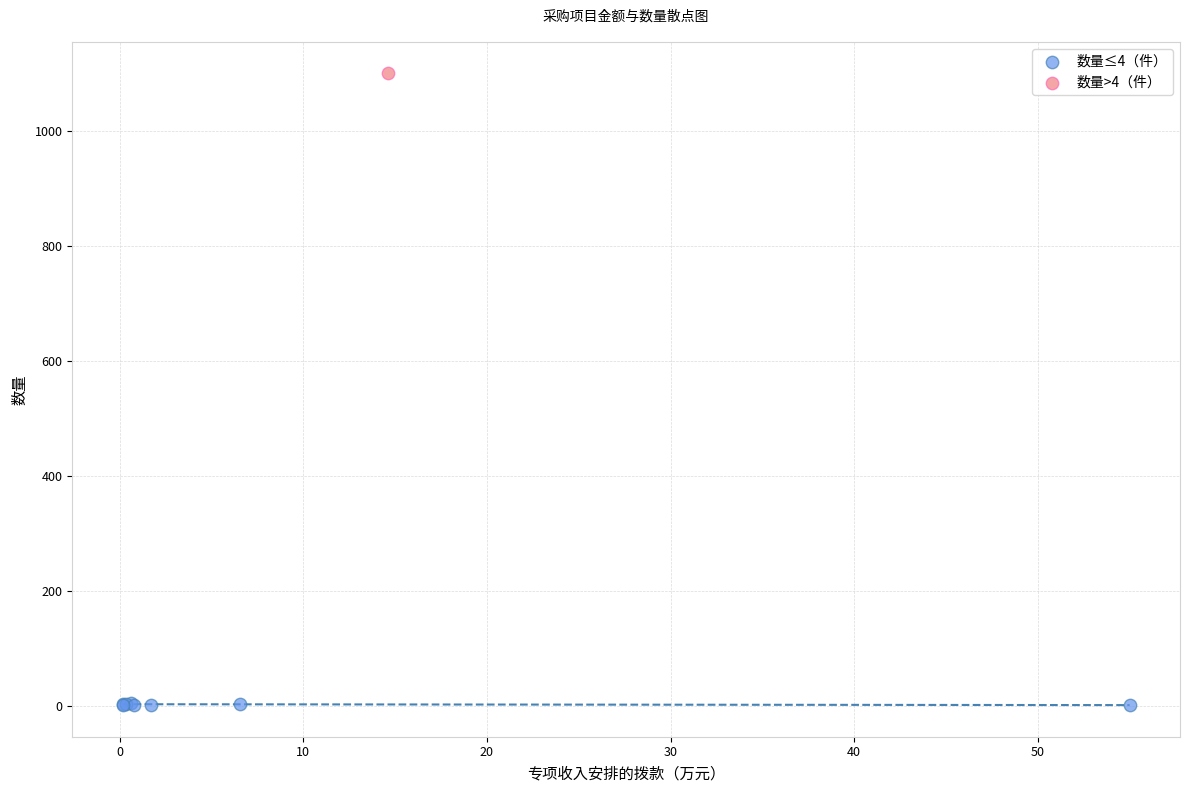

What are all the series names shown in the legend?

数量≤4（件）, 数量>4（件）